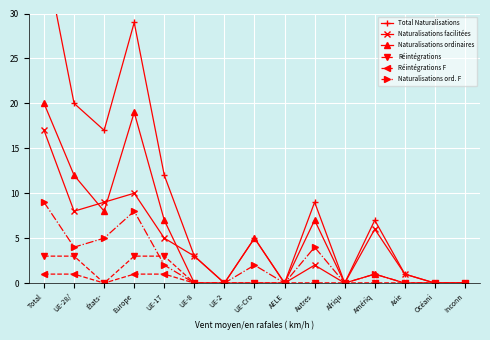

How many lines are shown in the chart?

6